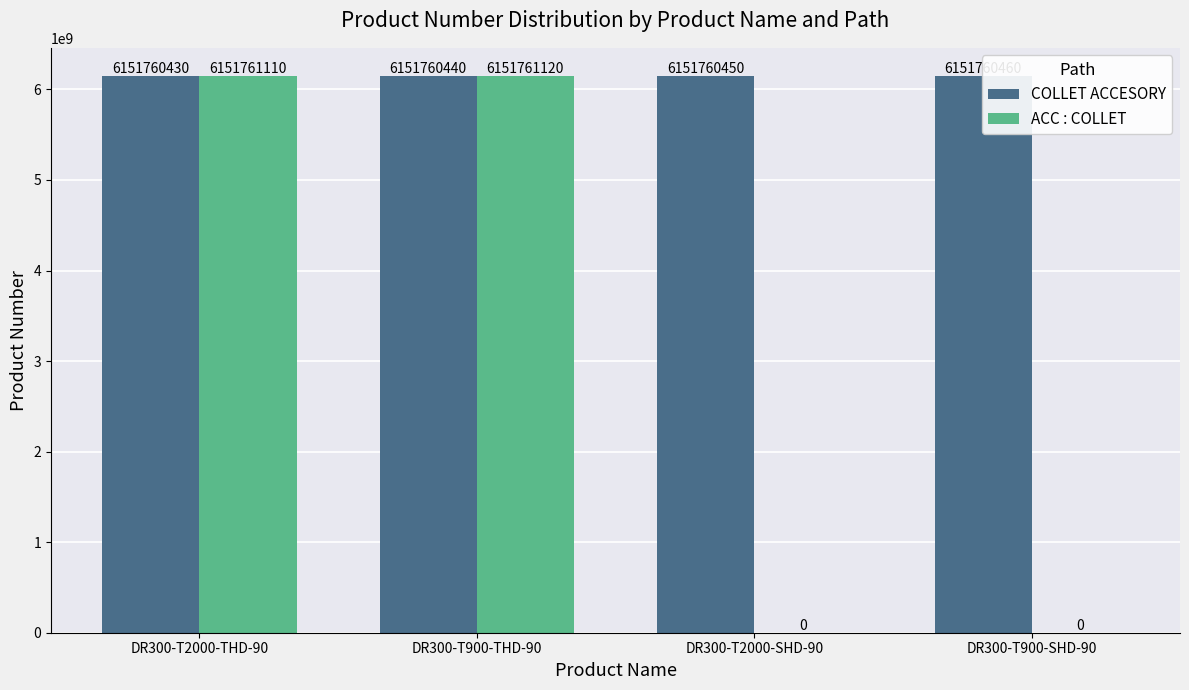

Which series has the widest spread of values?

ACC : COLLET